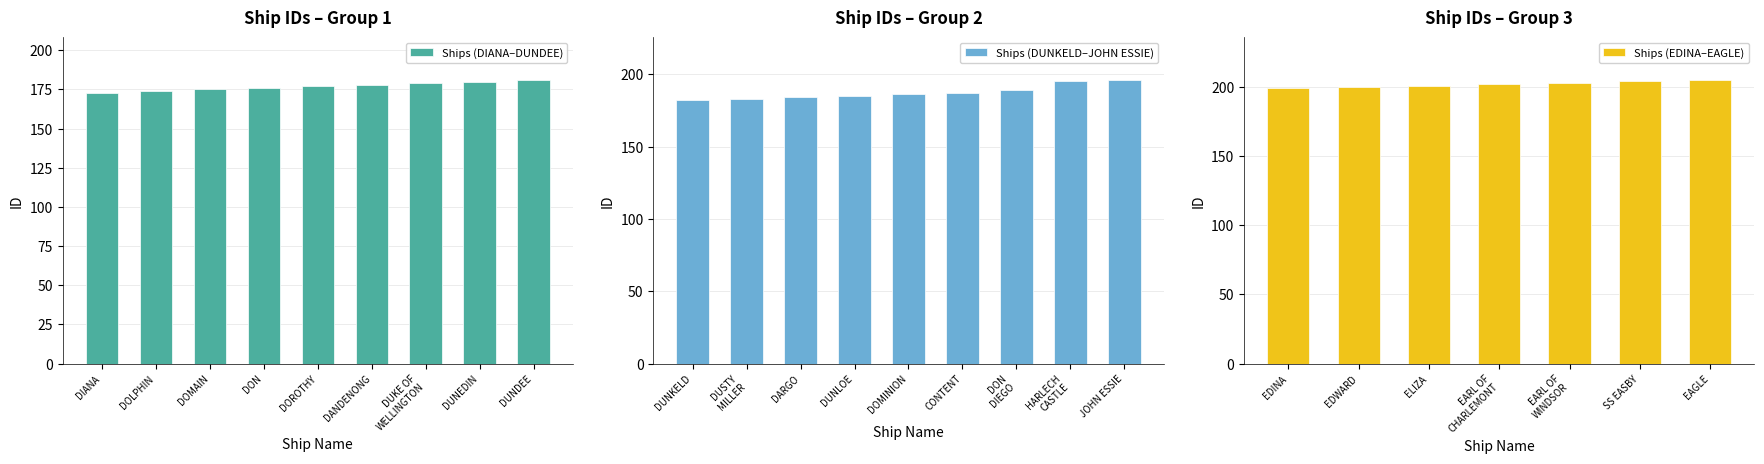

What is the minimum value for Ships (DIANA–DUNDEE)?

173